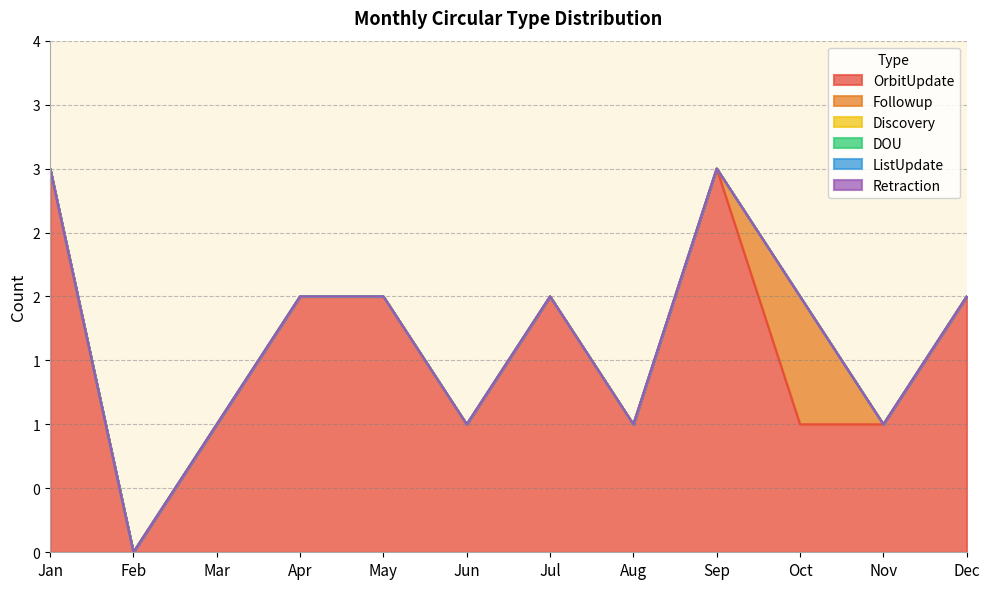

What is the difference between the highest and lowest values at Sep?

3